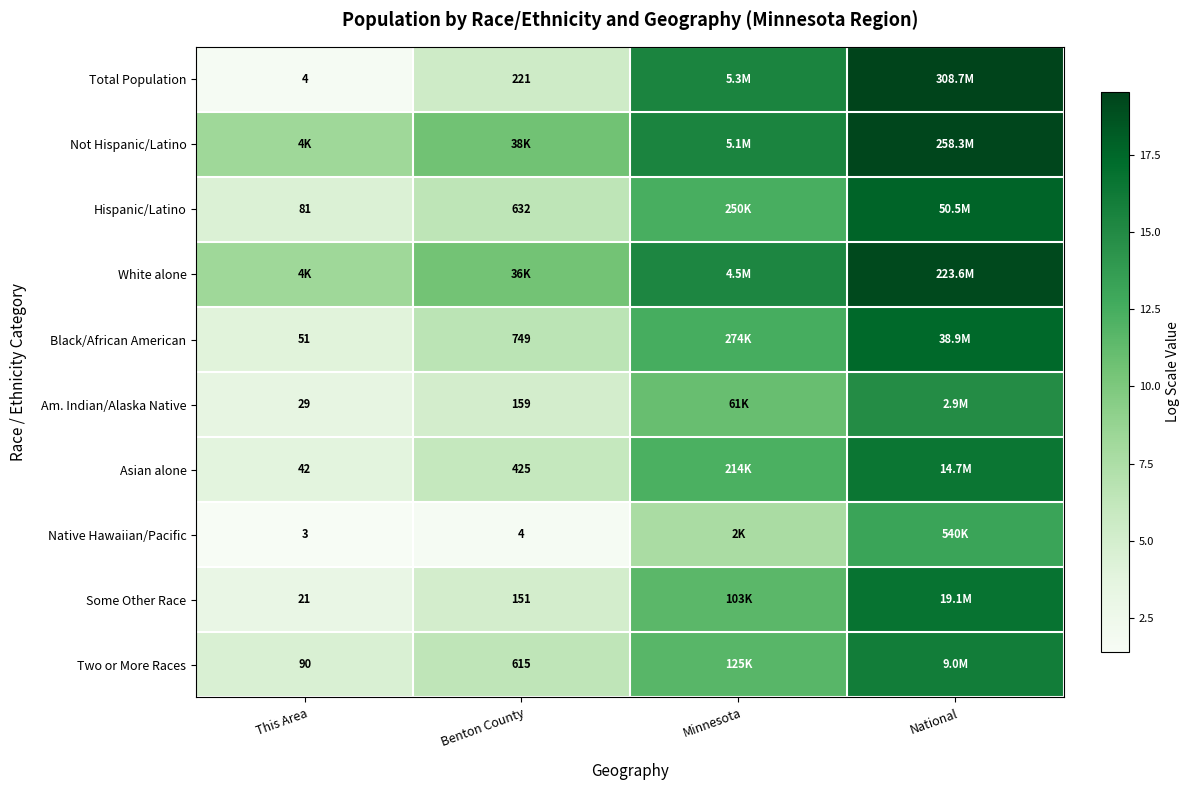

Rank the series by their maximum value, from highest to lowest.

Total Population, Not Hispanic/Latino, White alone, Hispanic/Latino, Black/African American, Some Other Race, Asian alone, Two or More Races, Am. Indian/Alaska Native, Native Hawaiian/Pacific